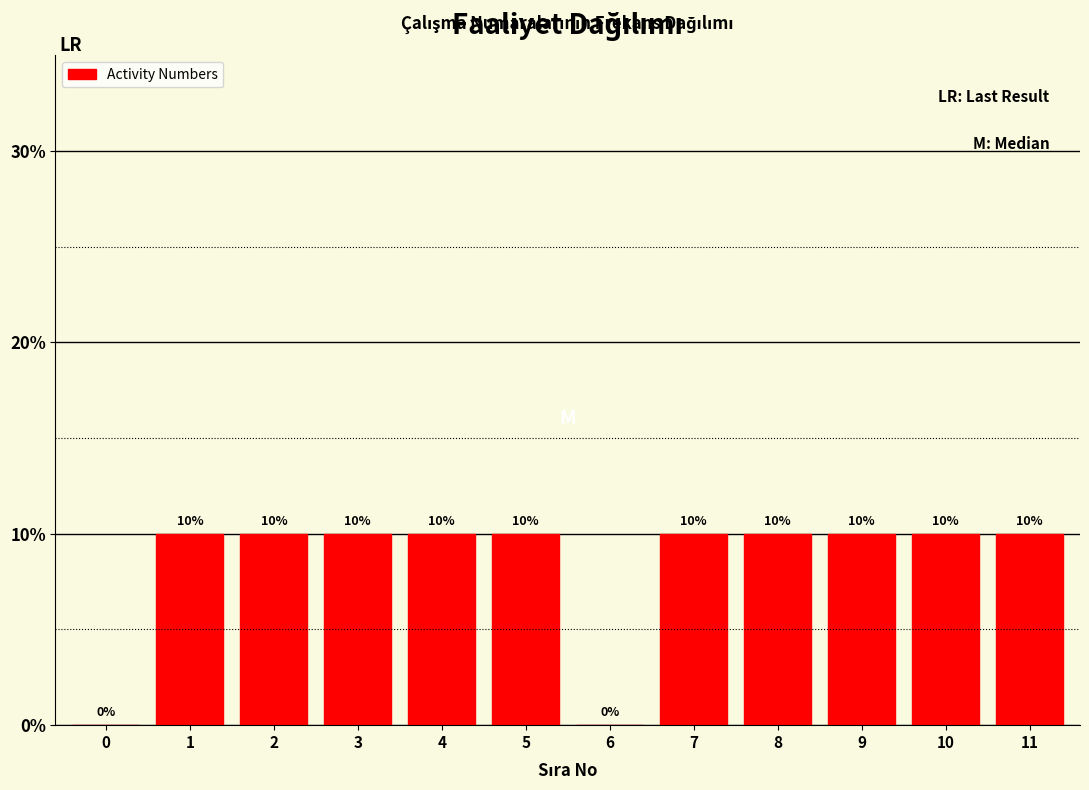

Reading left to right, list all the values displayed in this chart.

0=0	1=10	2=10	3=10	4=10	5=10	6=0	7=10	8=10	9=10	10=10	11=10